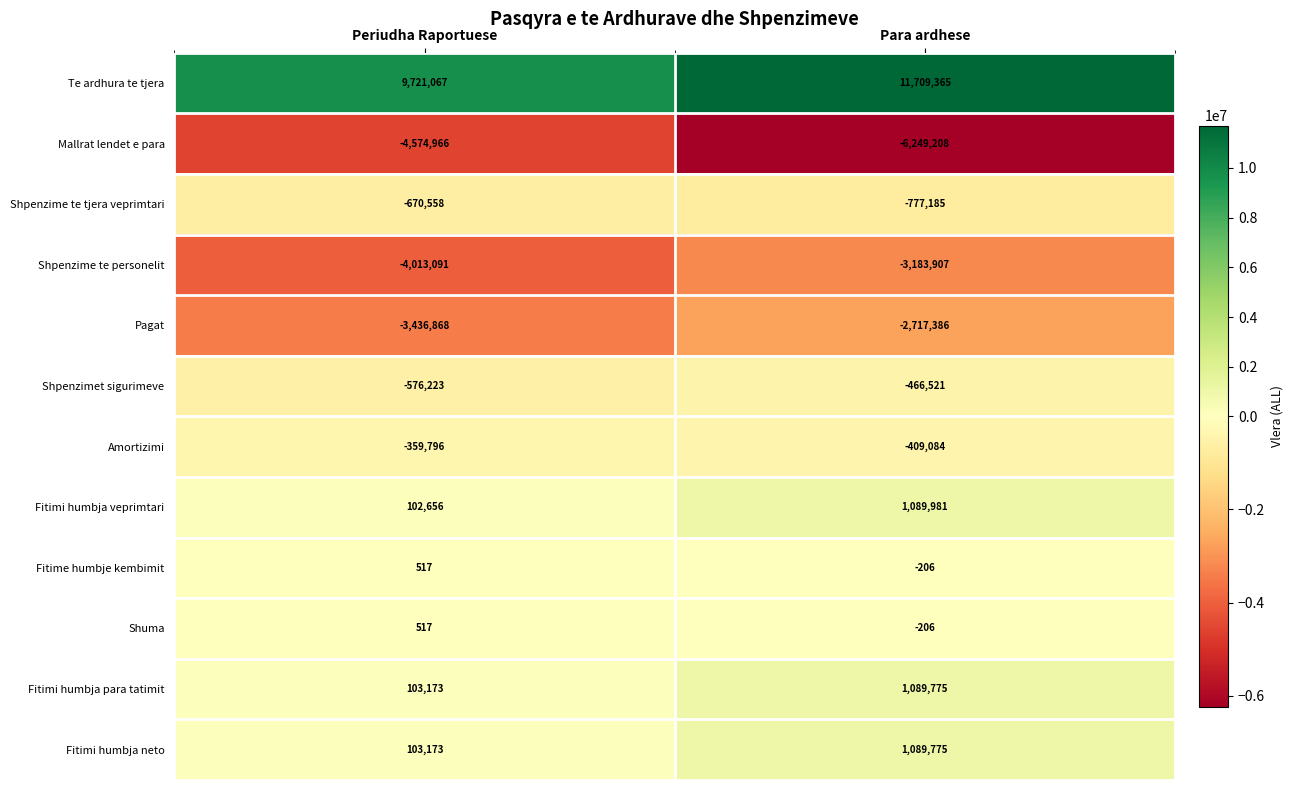

At which category is the sum across all series the highest?

Para ardhese